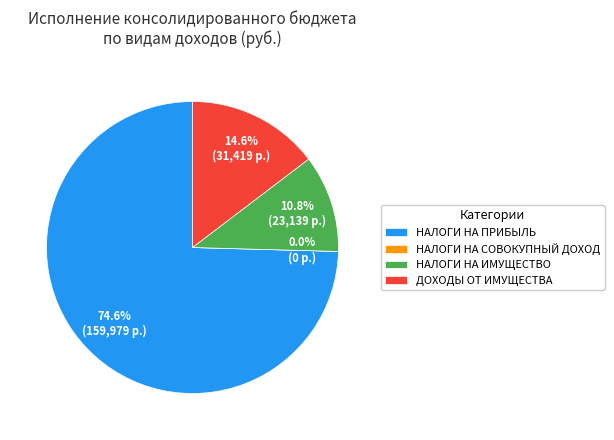

What percentage is the ДОХОДЫ ОТ ИСПОЛЬЗОВАНИЯ ИМУЩЕСТВА slice, to the nearest percent?

15%